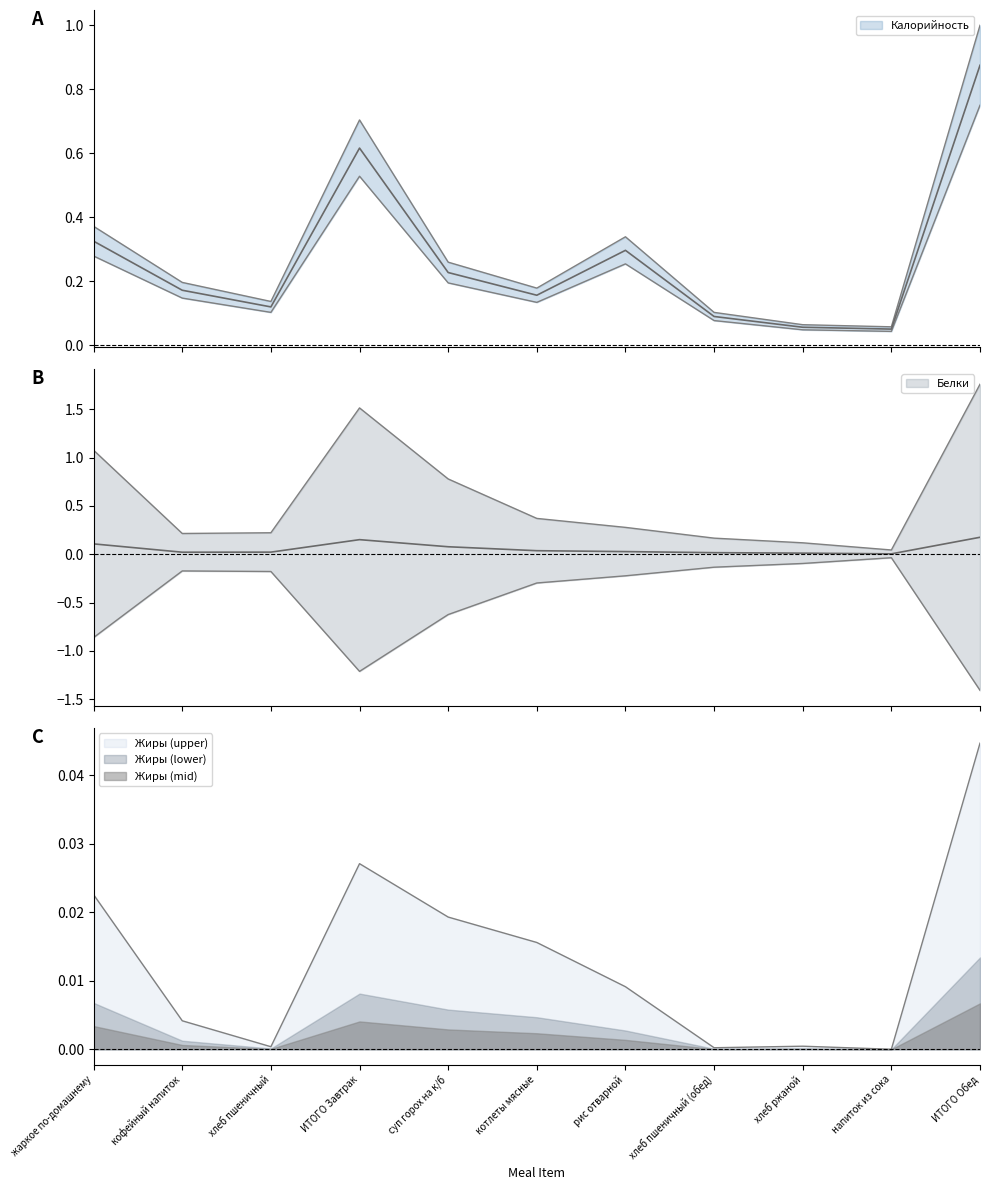

True or false: Жиры and Белки intersect in this chart.

False